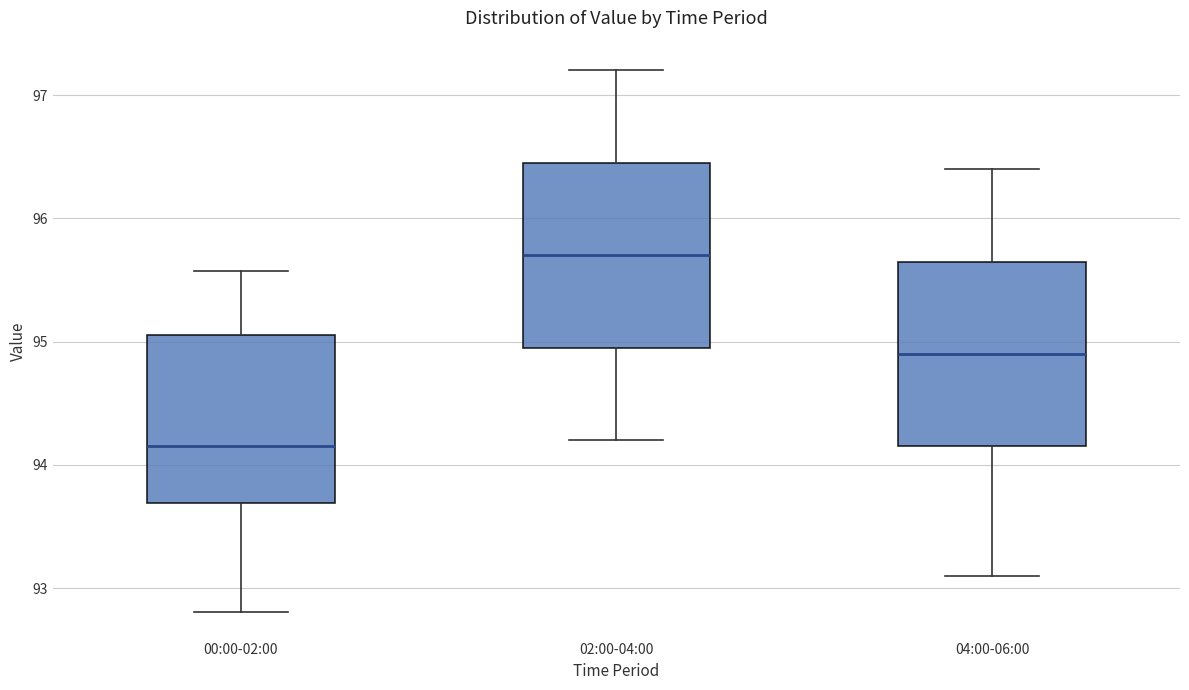

Reading left to right, transcribe this box plot: for each box, give where its median line is, the range the box spans, and where its two whiskers end, as read against the y-axis. The values are not printed on the chart, so give them approximately, as read against the axis.

00:00-02:00: median 94.2, box 93.7 to 95.1, whiskers 92.8 to 95.6
02:00-04:00: median 95.7, box 95.0 to 96.5, whiskers 94.2 to 97.2
04:00-06:00: median 94.9, box 94.2 to 95.7, whiskers 93.1 to 96.4